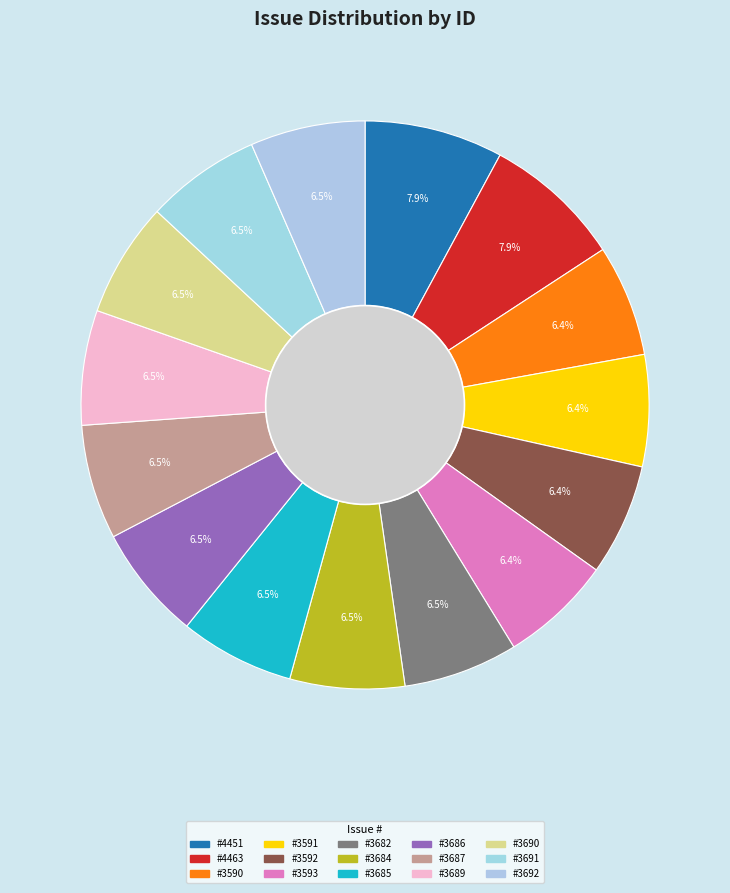

How many segments does this pie chart have?

15